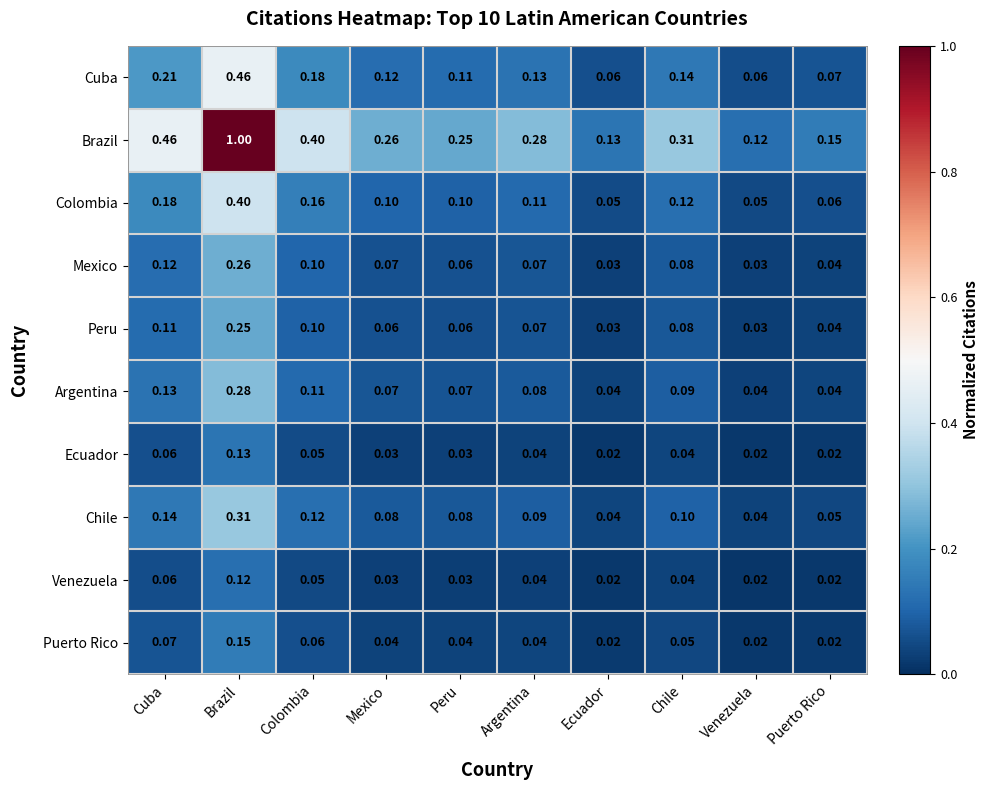

Which series changed the most between Chile and Venezuela?

Brazil